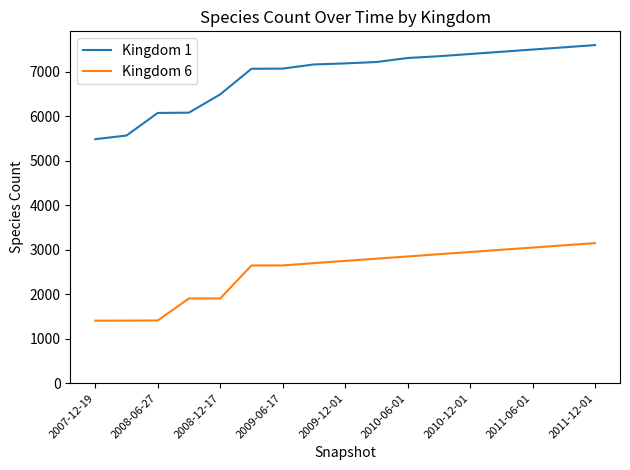

Which series has the widest spread of values?

Kingdom 1